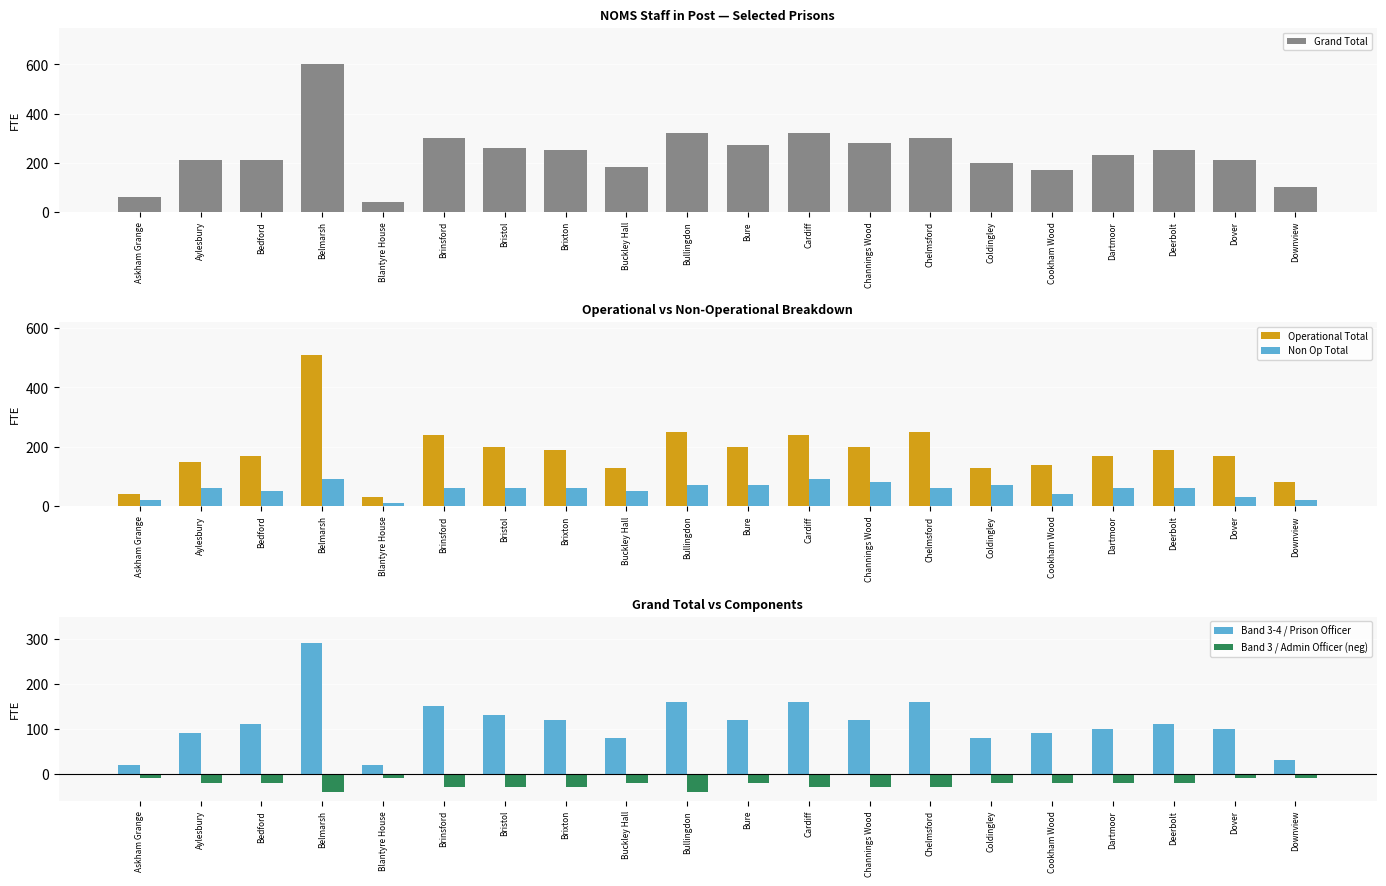

At which label does Band 3-4 / Prison Officer reach its peak?

Belmarsh